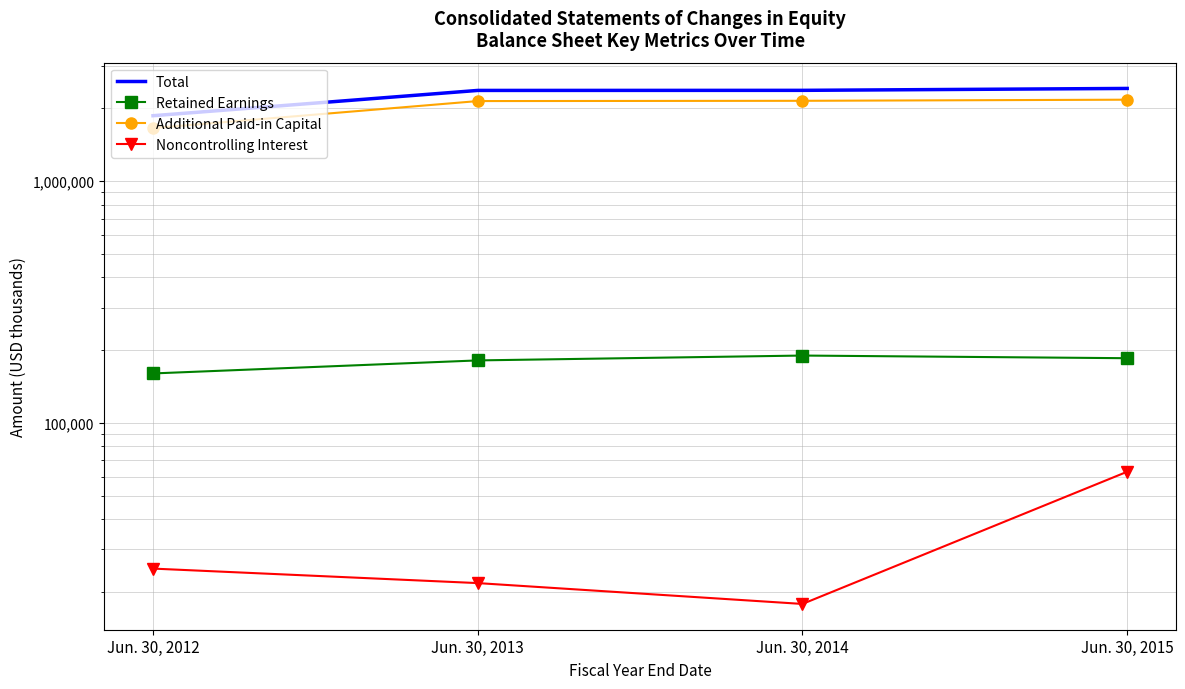

True or false: Retained Earnings and Additional Paid-in Capital cross at least once.

False